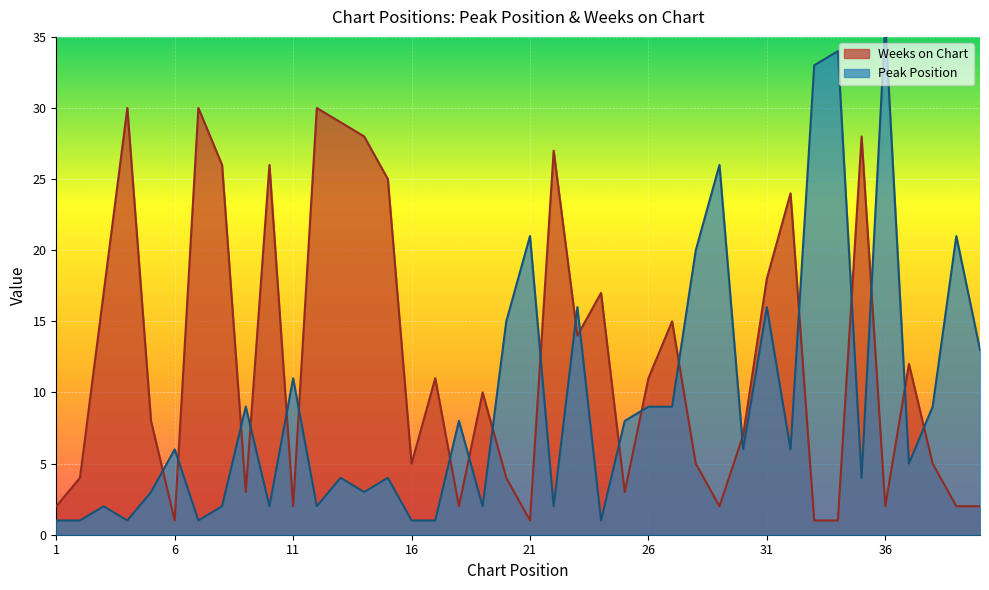

List the series in order of their peak value, lowest first.

Weeks on Chart, Peak Position